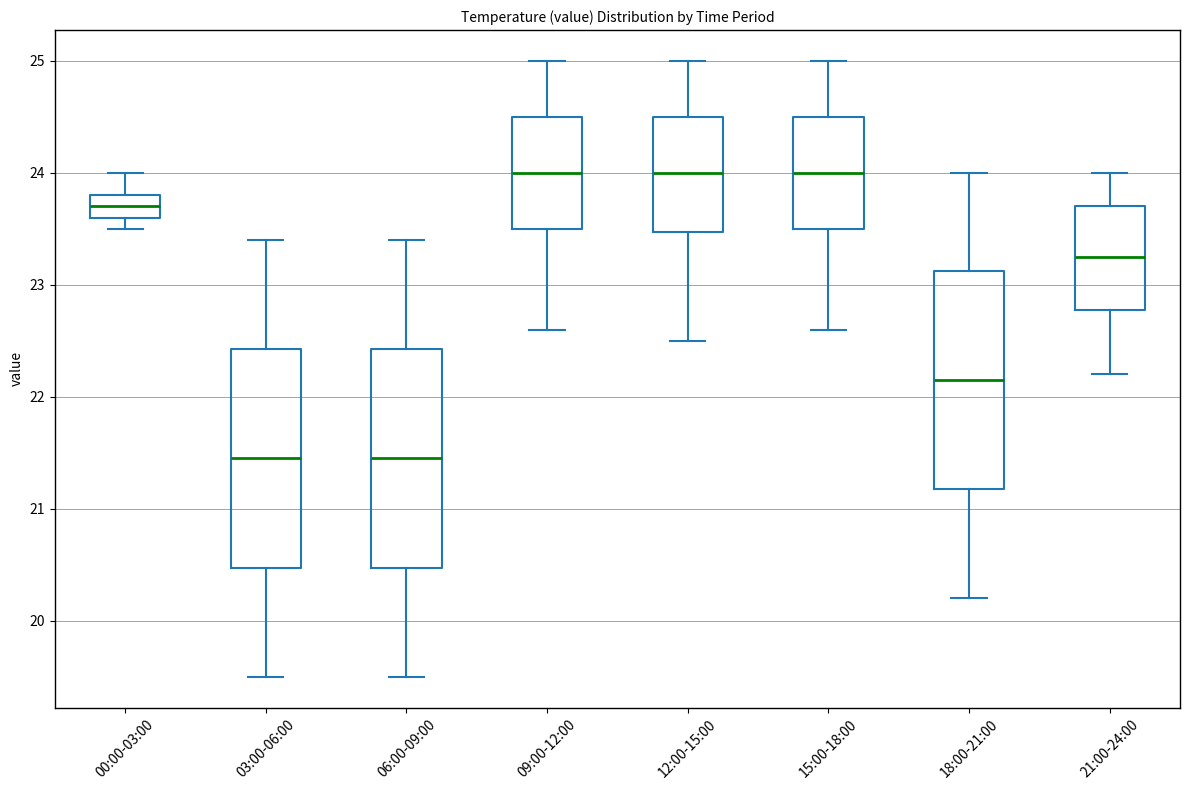

Where does the lower whisker of the box for 18:00-21:00 end on the y-axis? The values are not printed on the chart, so give them approximately, as read against the axis.

20.2